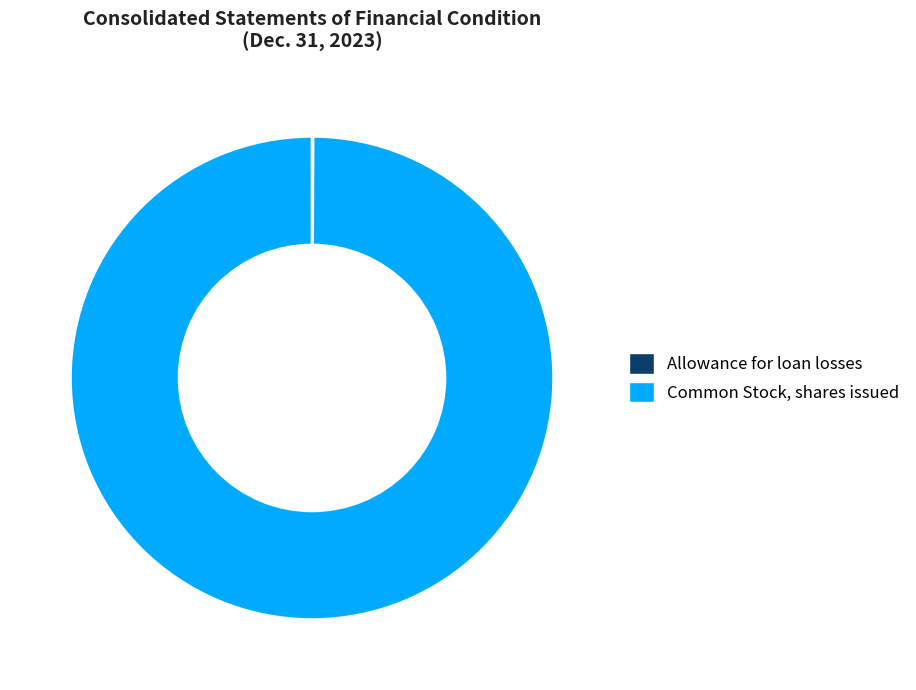

Which category has the biggest portion of the pie?

Common Stock, shares issued